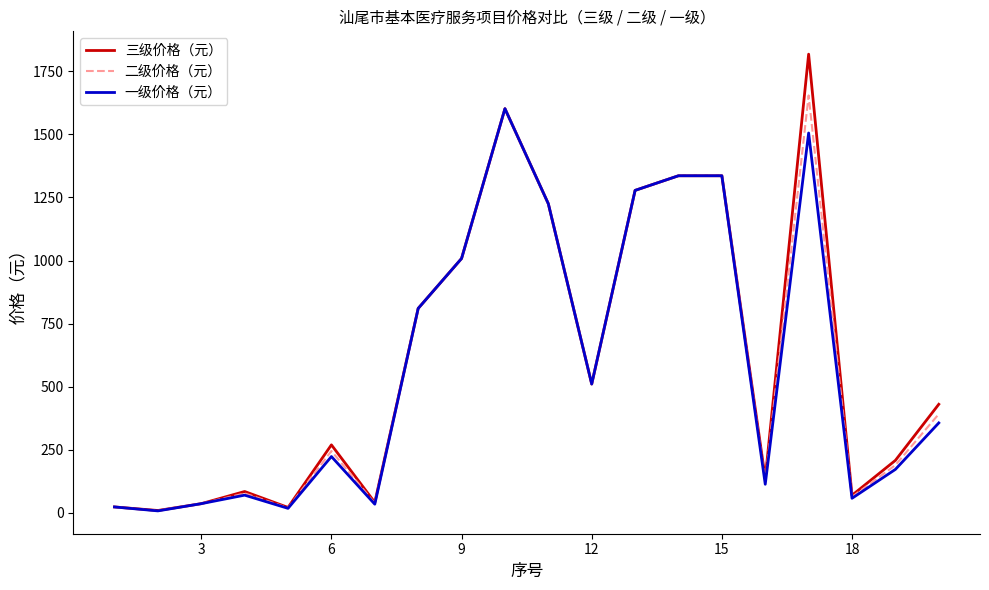

Which series has the largest range (max minus min)?

三级价格（元）